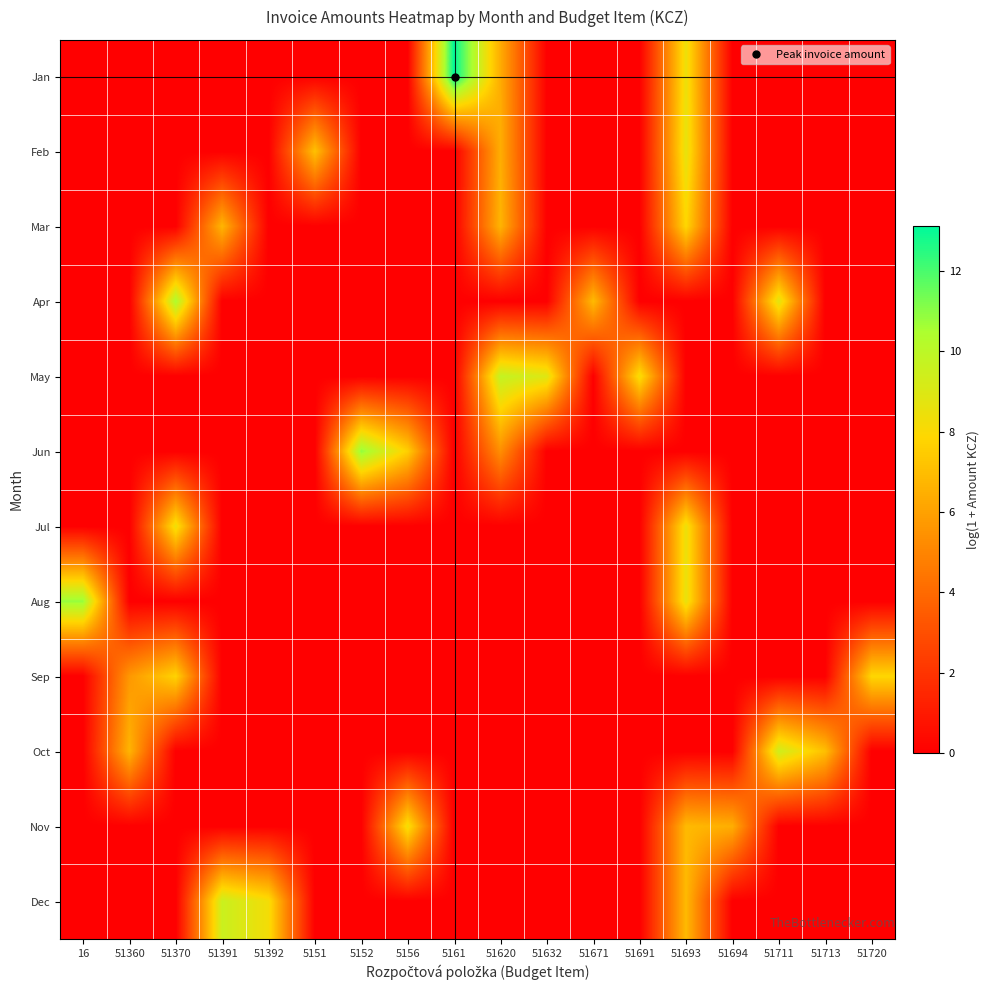

Reading left to right, extract all data points from this chart.

Jan: 16=0.0	51360=0.0	51370=0.0	51391=0.0	51392=0.0	5151=0.0	5152=0.0	5156=0.0	5161=13.1	51620=6.4	51632=0.0	51671=0.0	51691=0.0	51693=8.5	51694=0.0	51711=0.0	51713=0.0	51720=0.0
Feb: 16=0.0	51360=0.0	51370=0.0	51391=0.0	51392=0.0	5151=7.1	5152=0.0	5156=0.0	5161=0.0	51620=6.4	51632=0.0	51671=0.0	51691=0.0	51693=8.7	51694=0.0	51711=0.0	51713=0.0	51720=0.0
Mar: 16=0.0	51360=0.0	51370=0.0	51391=6.7	51392=0.0	5151=0.0	5152=0.0	5156=0.0	5161=0.0	51620=6.7	51632=0.0	51671=0.0	51691=0.0	51693=7.9	51694=0.0	51711=0.0	51713=0.0	51720=0.0
Apr: 16=0.0	51360=0.0	51370=10.4	51391=0.0	51392=0.0	5151=0.0	5152=0.0	5156=0.0	5161=0.0	51620=0.0	51632=0.0	51671=6.9	51691=0.0	51693=0.0	51694=0.0	51711=8.8	51713=0.0	51720=0.0
May: 16=0.0	51360=0.0	51370=0.0	51391=0.0	51392=0.0	5151=0.0	5152=0.0	5156=0.0	5161=0.0	51620=9.8	51632=8.9	51671=0.0	51691=8.2	51693=0.0	51694=0.0	51711=0.0	51713=0.0	51720=0.0
Jun: 16=0.0	51360=0.0	51370=0.0	51391=0.0	51392=0.0	5151=0.0	5152=10.9	5156=7.6	5161=0.0	51620=5.4	51632=0.0	51671=0.0	51691=0.0	51693=0.0	51694=0.0	51711=0.0	51713=0.0	51720=0.0
Jul: 16=0.0	51360=0.0	51370=8.4	51391=0.0	51392=0.0	5151=0.0	5152=0.0	5156=0.0	5161=0.0	51620=0.0	51632=0.0	51671=0.0	51691=0.0	51693=8.5	51694=0.0	51711=0.0	51713=0.0	51720=0.0
Aug: 16=10.8	51360=0.0	51370=0.0	51391=0.0	51392=0.0	5151=0.0	5152=0.0	5156=0.0	5161=0.0	51620=0.0	51632=0.0	51671=0.0	51691=0.0	51693=8.6	51694=0.0	51711=0.0	51713=0.0	51720=0.0
Sep: 16=0.0	51360=5.7	51370=7.7	51391=0.0	51392=0.0	5151=0.0	5152=0.0	5156=0.0	5161=0.0	51620=0.0	51632=0.0	51671=0.0	51691=0.0	51693=0.0	51694=0.0	51711=0.0	51713=0.0	51720=7.9
Oct: 16=0.0	51360=6.7	51370=0.0	51391=0.0	51392=0.0	5151=0.0	5152=0.0	5156=0.0	5161=0.0	51620=0.0	51632=0.0	51671=0.0	51691=0.0	51693=0.0	51694=0.0	51711=9.4	51713=7.1	51720=0.0
Nov: 16=0.0	51360=0.0	51370=0.0	51391=0.0	51392=0.0	5151=0.0	5152=0.0	5156=8.3	5161=0.0	51620=0.0	51632=0.0	51671=0.0	51691=0.0	51693=6.9	51694=6.5	51711=0.0	51713=0.0	51720=0.0
Dec: 16=0.0	51360=0.0	51370=0.0	51391=9.6	51392=8.2	5151=0.0	5152=0.0	5156=0.0	5161=0.0	51620=0.0	51632=0.0	51671=0.0	51691=0.0	51693=6.9	51694=0.0	51711=0.0	51713=0.0	51720=0.0